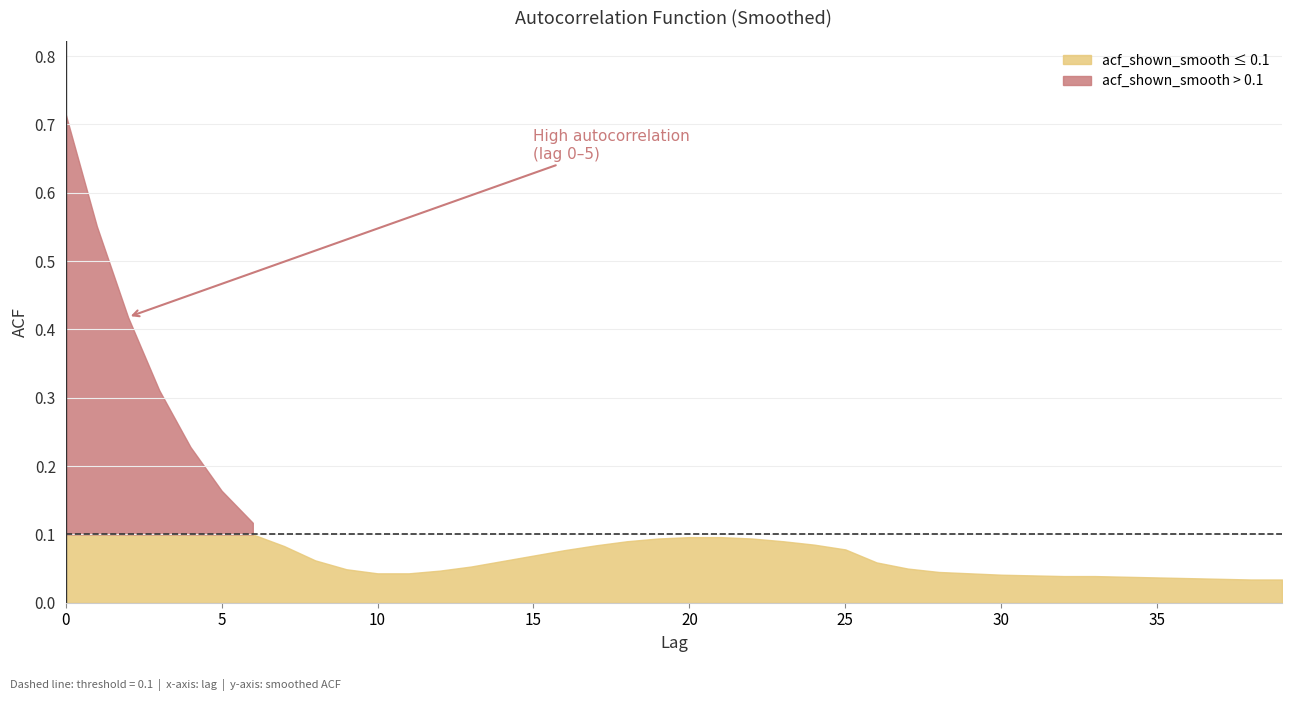

What is the difference between the maximum and minimum values?

0.7